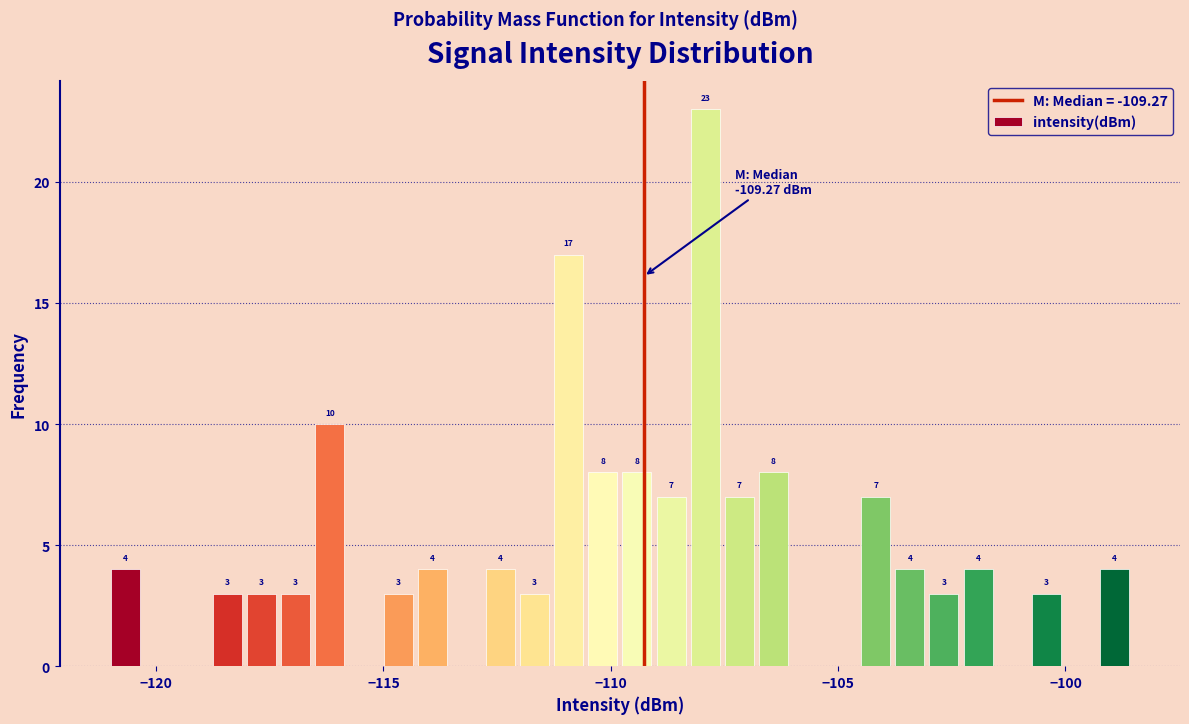

Read against the x-axis, roughly where is the centre of the tallest bar?

-108.0